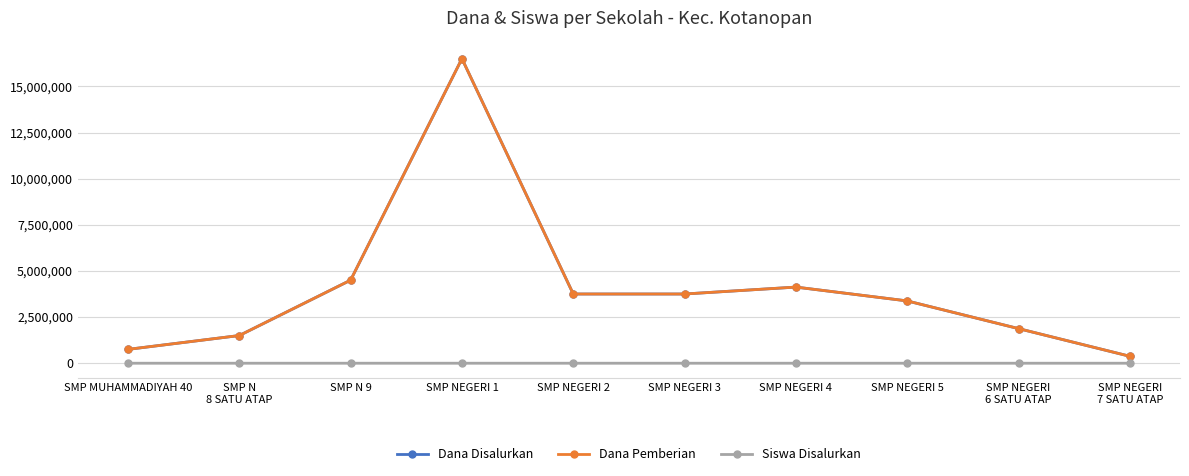

List the labels in order of Siswa Disalurkan value, largest first.

SMP NEGERI 1, SMP N 9, SMP NEGERI 4, SMP NEGERI 2, SMP NEGERI 3, SMP NEGERI 5, SMP NEGERI
6 SATU ATAP, SMP N
8 SATU ATAP, SMP MUHAMMADIYAH 40, SMP NEGERI
7 SATU ATAP